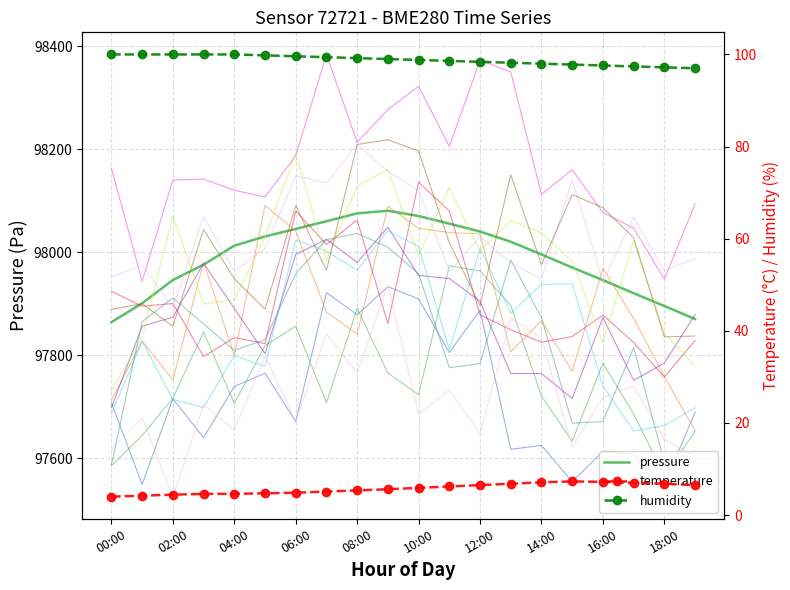

Does the chart have visible grid lines?

Yes